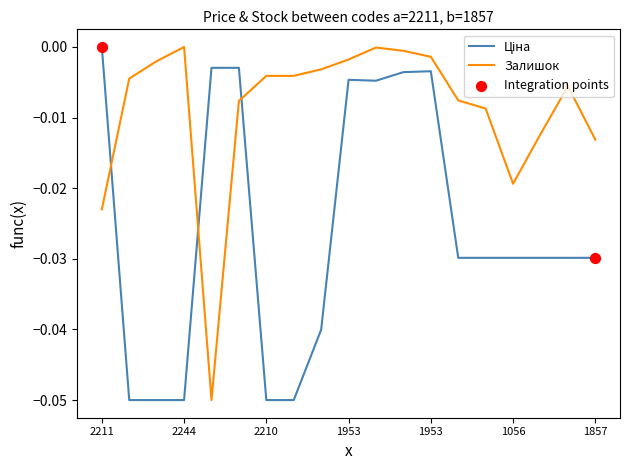

Which series has the largest total across all categories?

Залишок